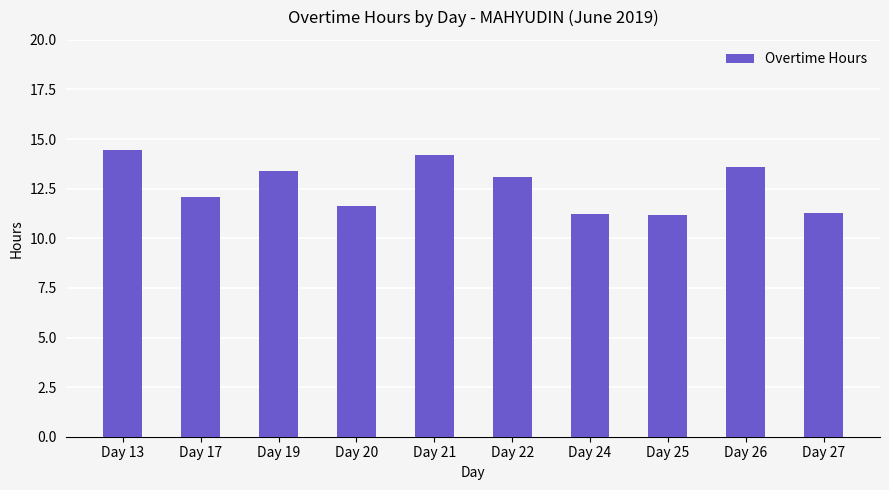

How many bars are there in total?

10